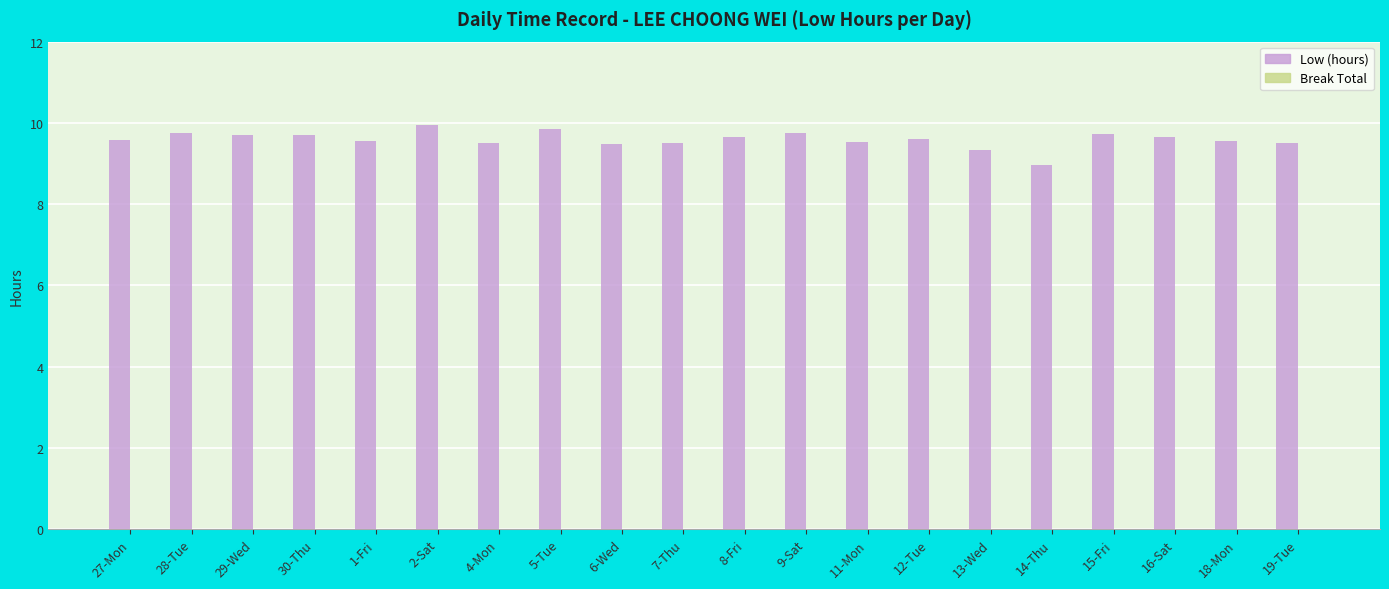

Between 5-Tue and 6-Wed, which is larger?

5-Tue